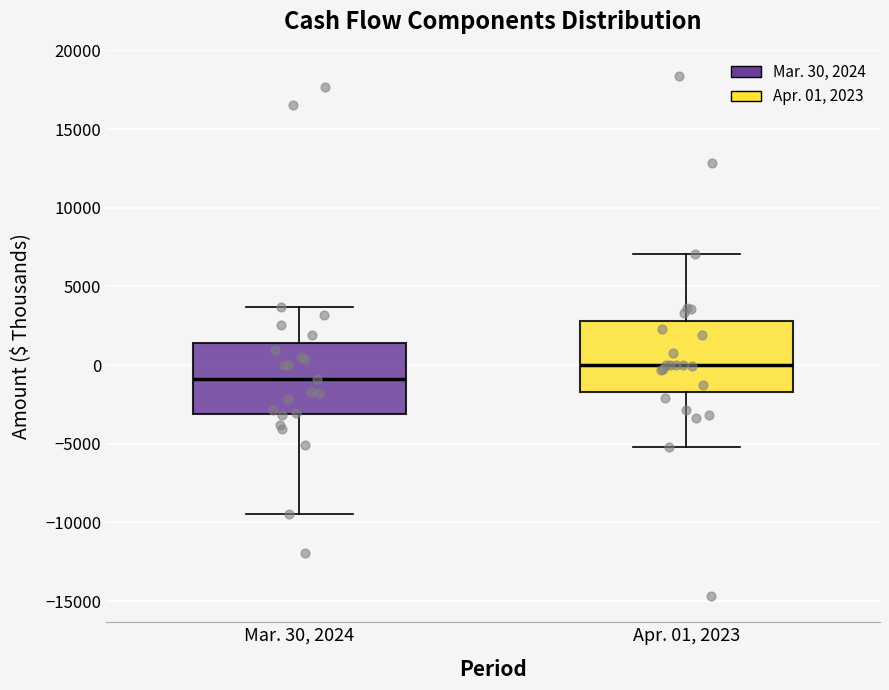

Reading left to right, transcribe this box plot: for each box, give where its median line is, the range the box spans, and where its two whiskers end, as read against the y-axis. The values are not printed on the chart, so give them approximately, as read against the axis.

Mar. 30, 2024: median -1000, box -3000 to 1500, whiskers -9500 to 3500
Apr. 01, 2023: median 0, box -1500 to 3000, whiskers -5000 to 7000